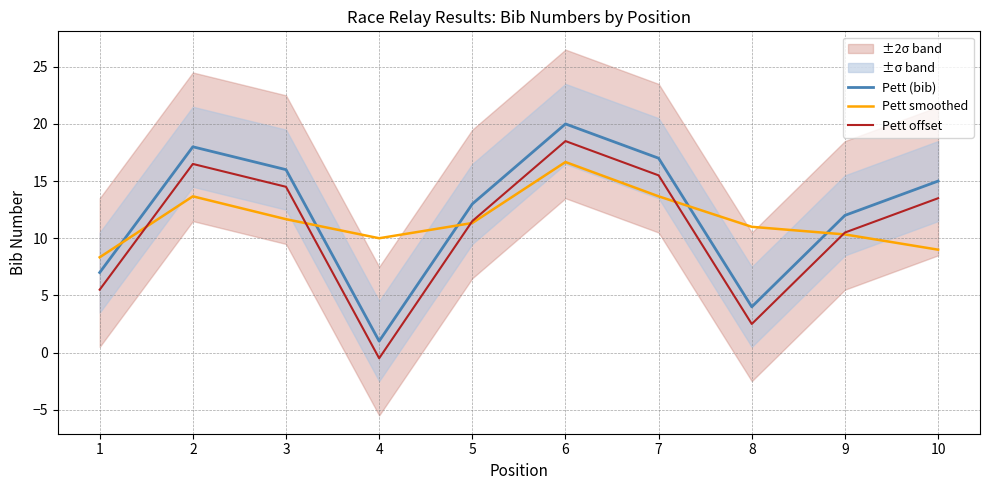

In Pett smoothed, how many points are higher than both neighbors (excluding endpoints)?

2